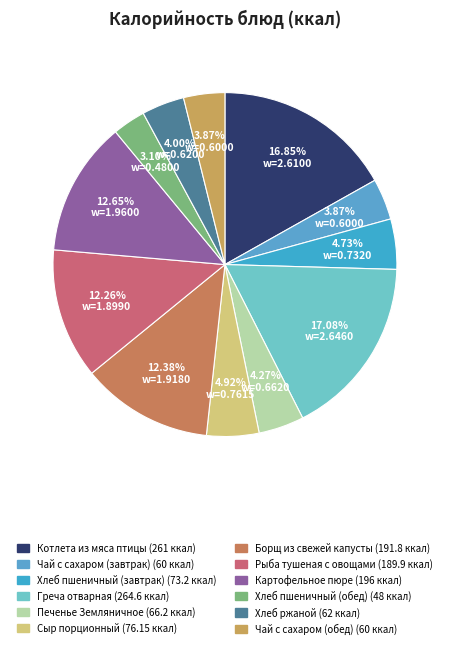

How many slices are in this pie chart?

12